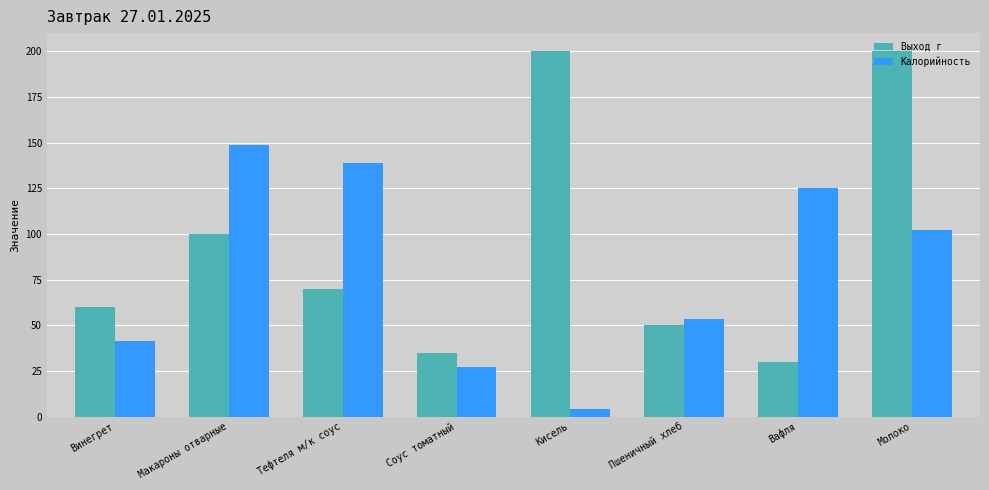

How many values in the Калорийность series exceed 102?

4